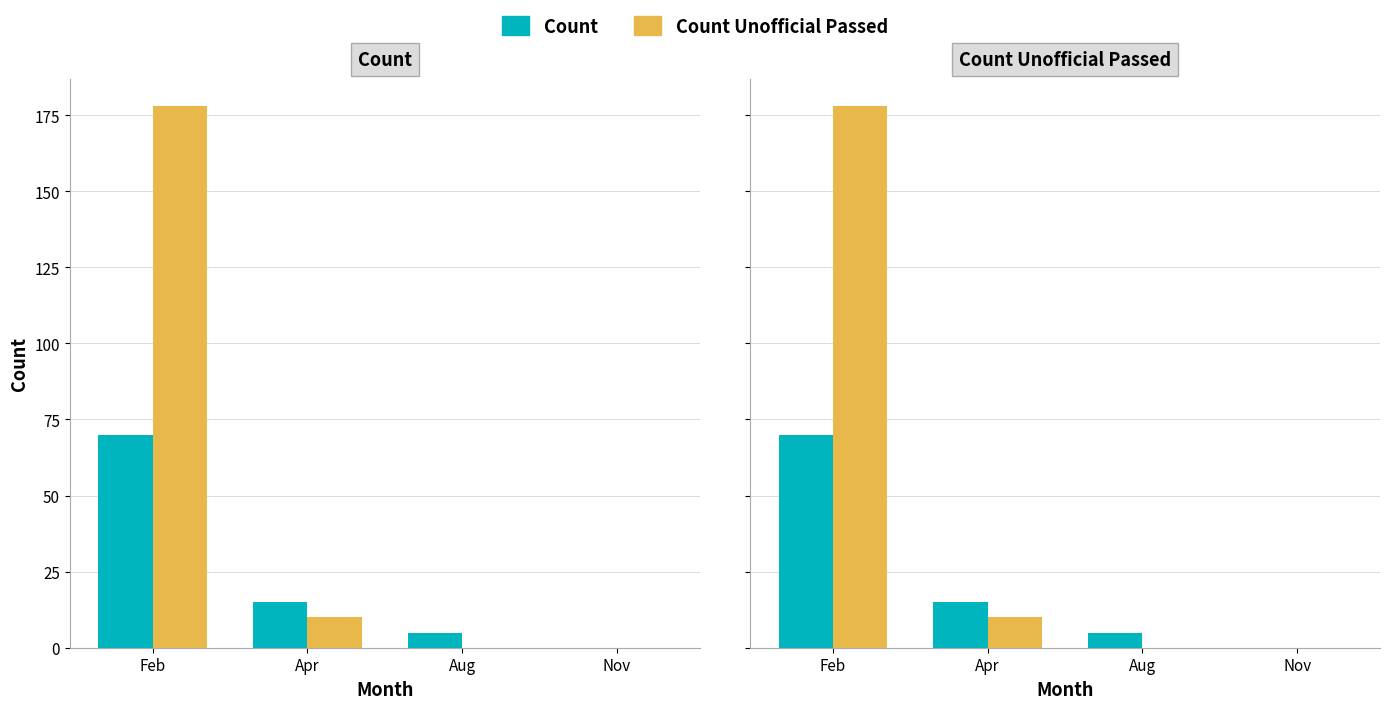

What is the spread (max minus min) of values at Apr?

5